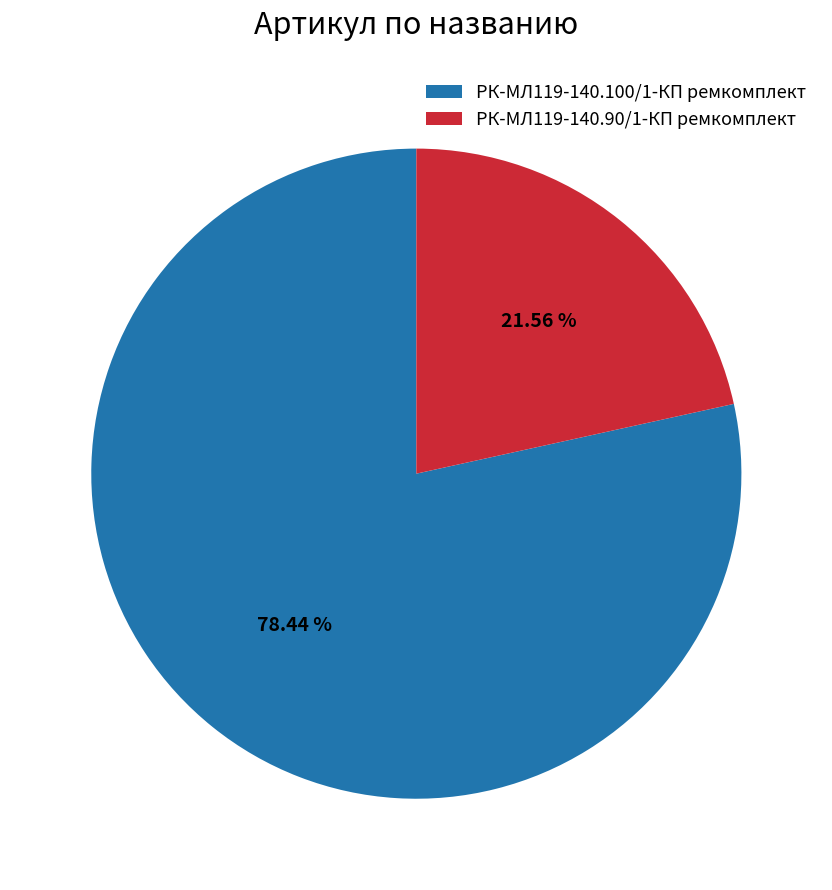

Between РК-МЛ119-140.100/1-КП ремкомплект and РК-МЛ119-140.90/1-КП ремкомплект, which is larger?

РК-МЛ119-140.100/1-КП ремкомплект